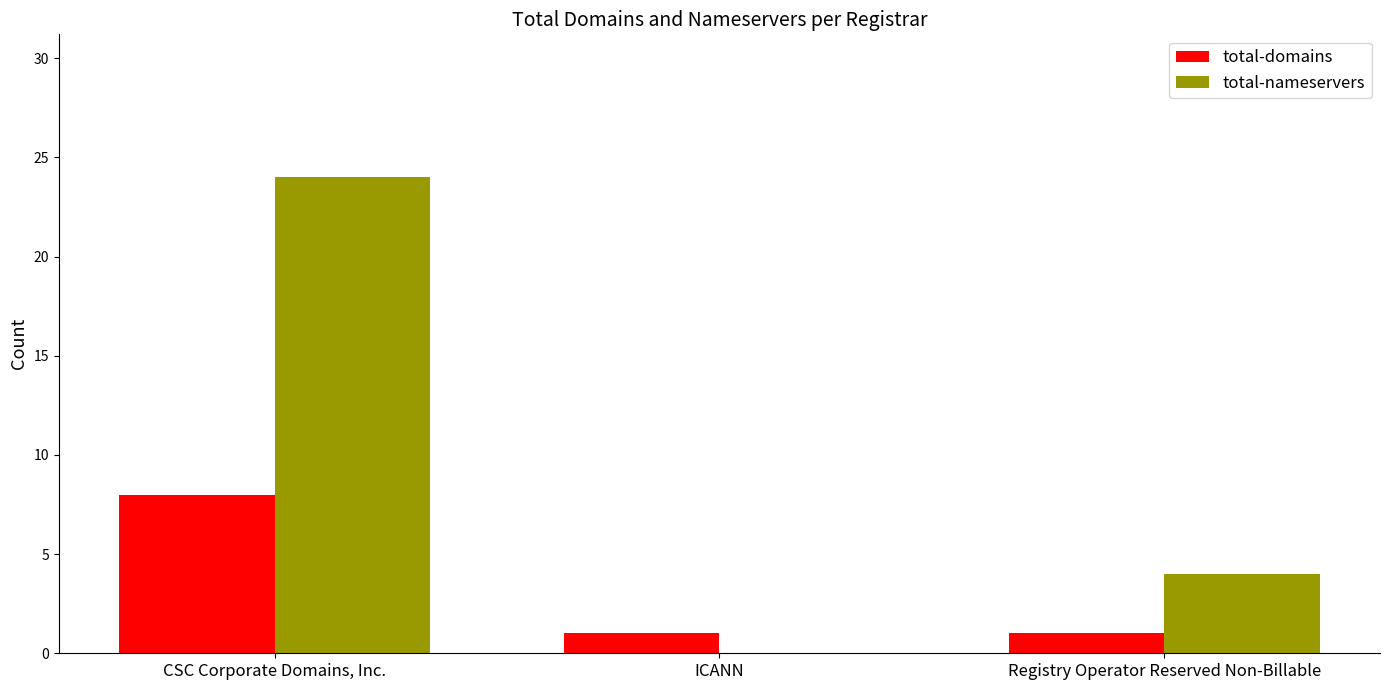

What is the average value of the total-domains series?

3